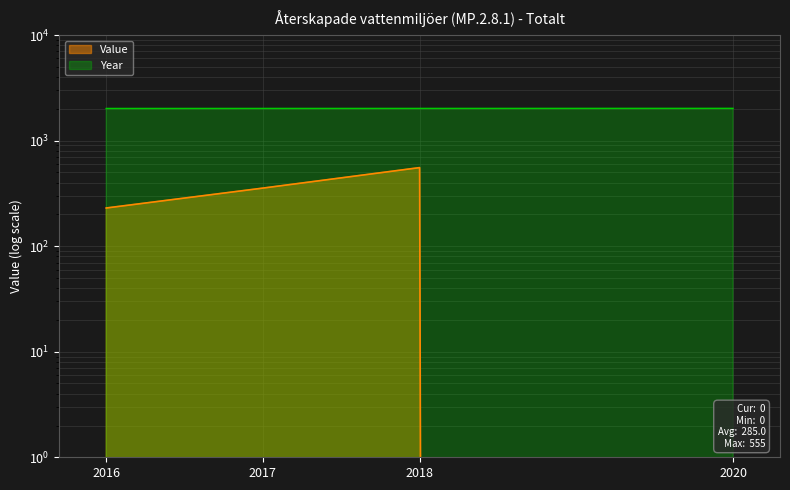

The value at 2017 is 355. True or false?

True